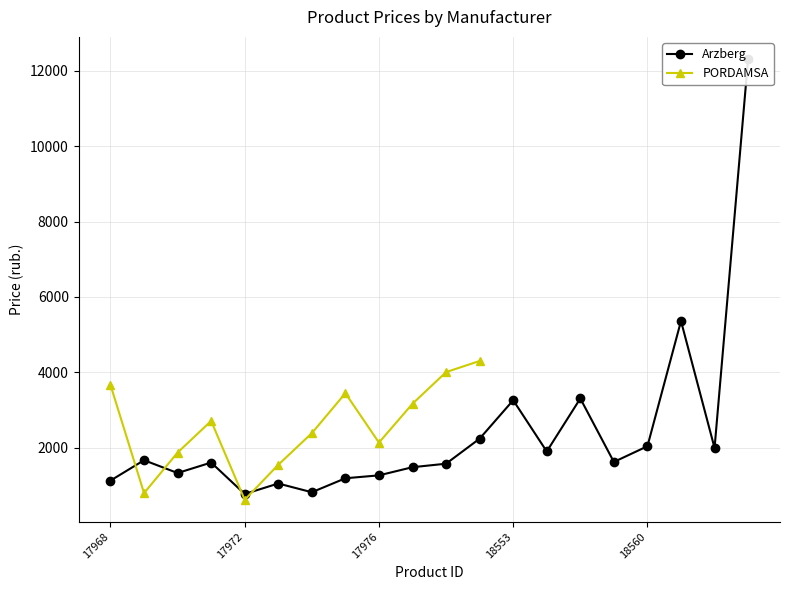

Where is the first local maximum?

3